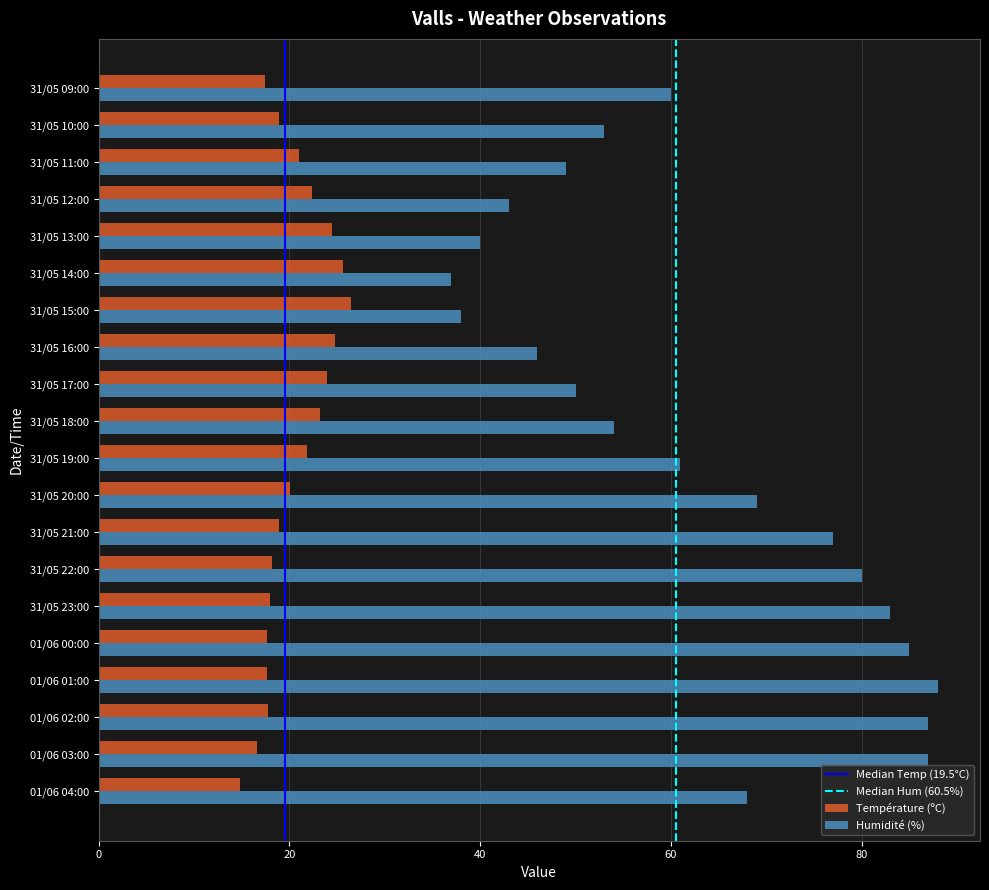

What is the difference between the Température (ºC) values at 31/05 16:00 and 31/05 23:00?

6.8